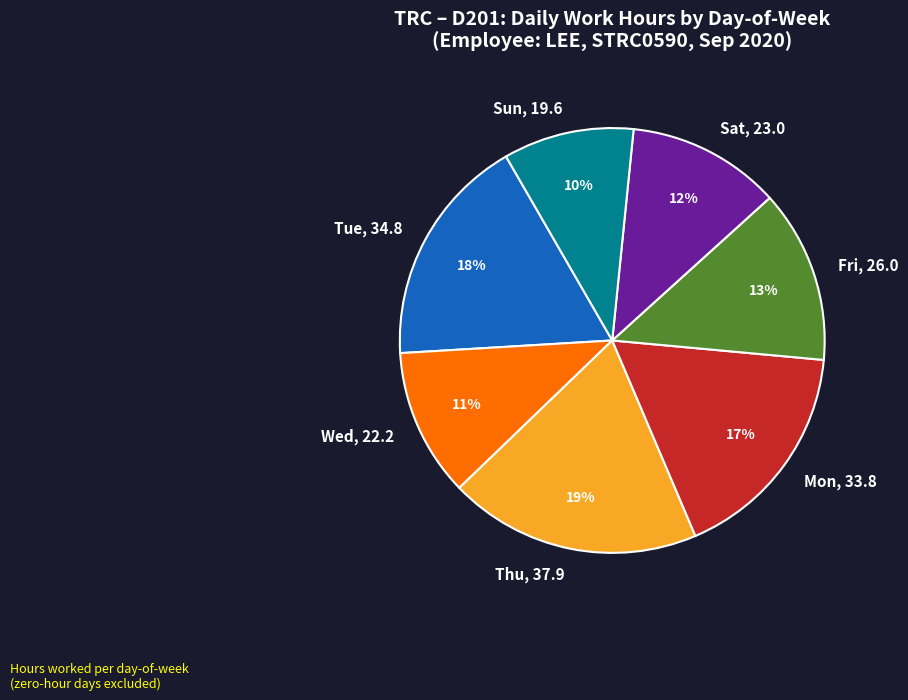

Approximately how many times larger is the value at Tue, 34.8 compared to Sun, 19.6?

1.8